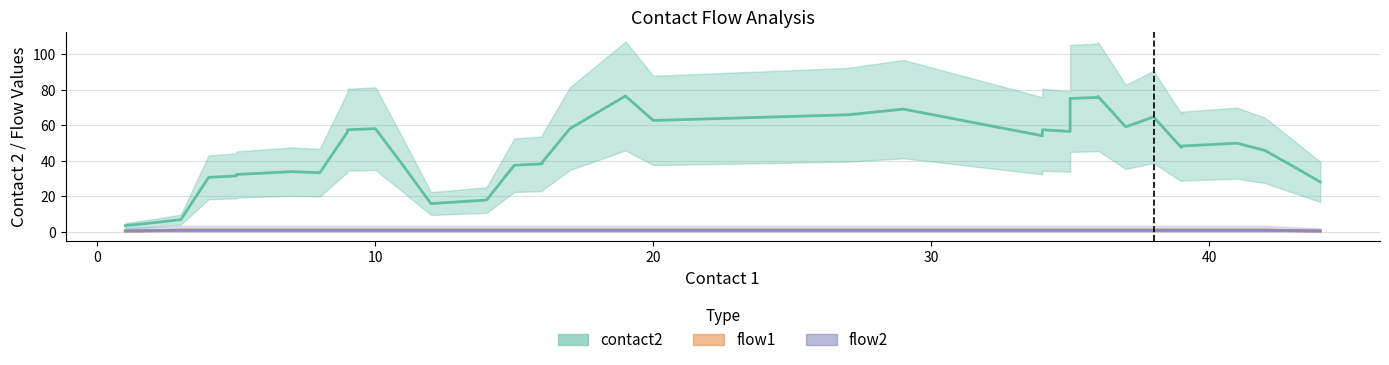

How many lines are shown in the chart?

3